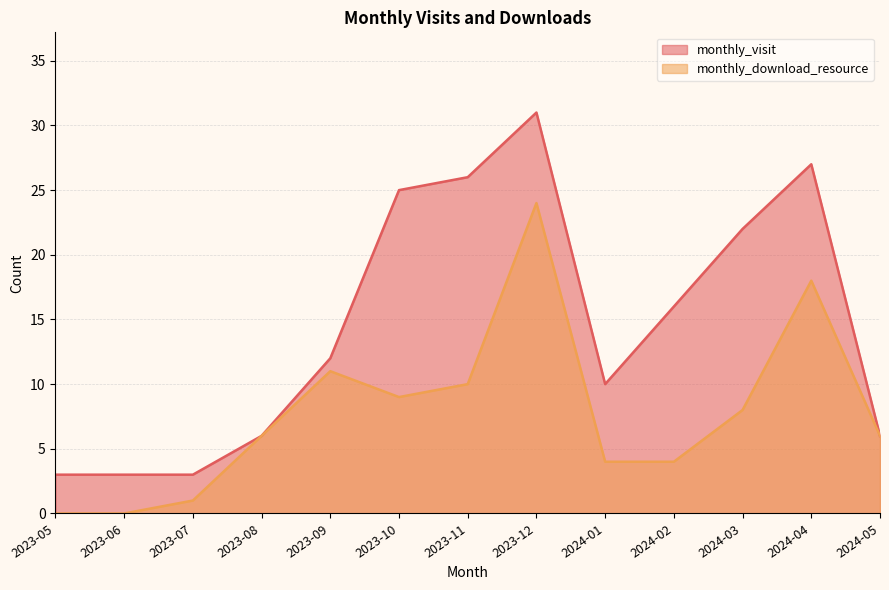

Where is the first local maximum for monthly_download_resource?

2023-09